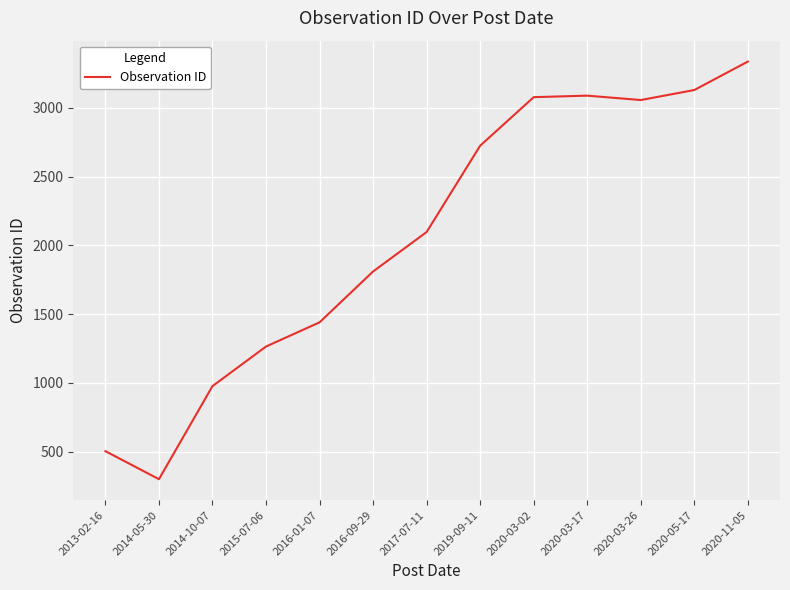

What is the change in value from 2016-01-07 to 2020-03-26?

+1617